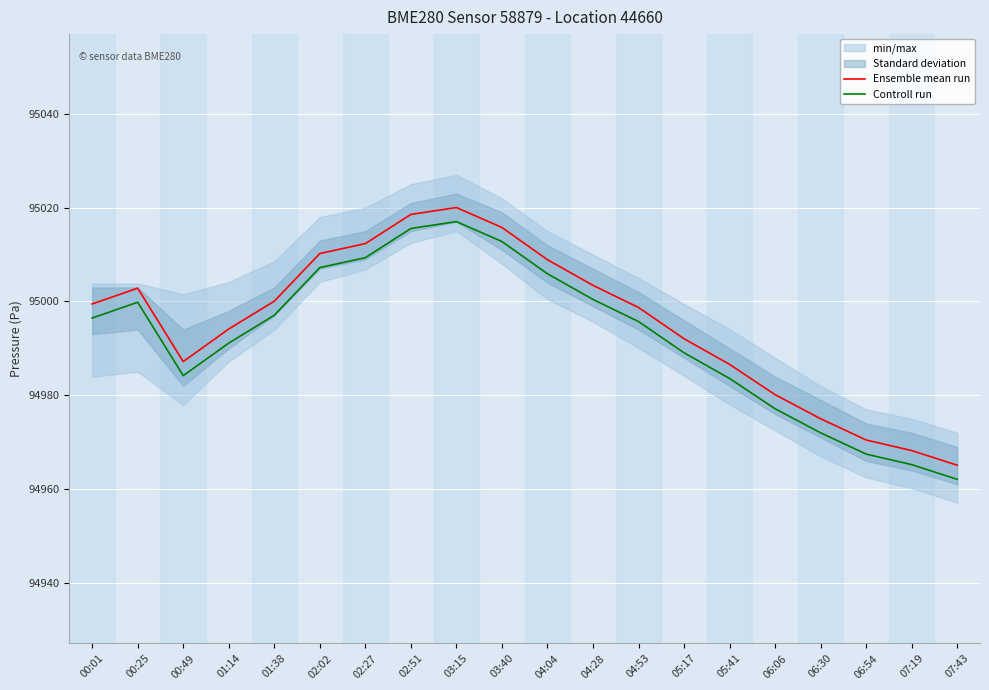

What is the spread (max minus min) of values at 04:28?

3.0